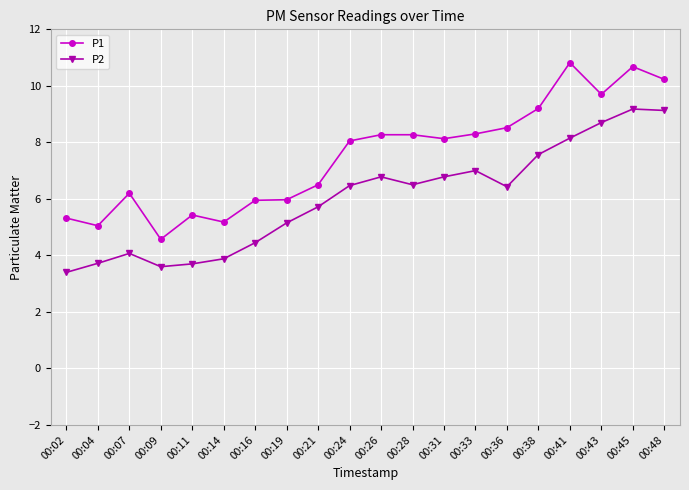

Rank the series at 00:48 from lowest to highest value.

P2, P1